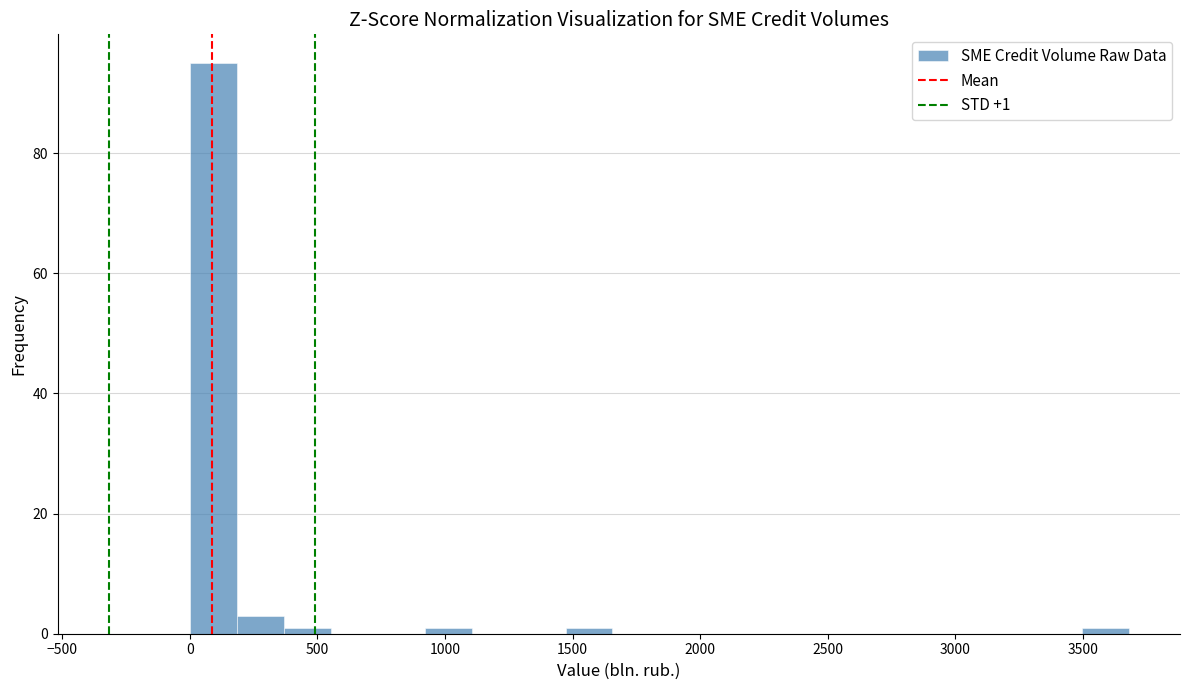

Read against the x-axis, roughly where is the centre of the tallest bar?

100